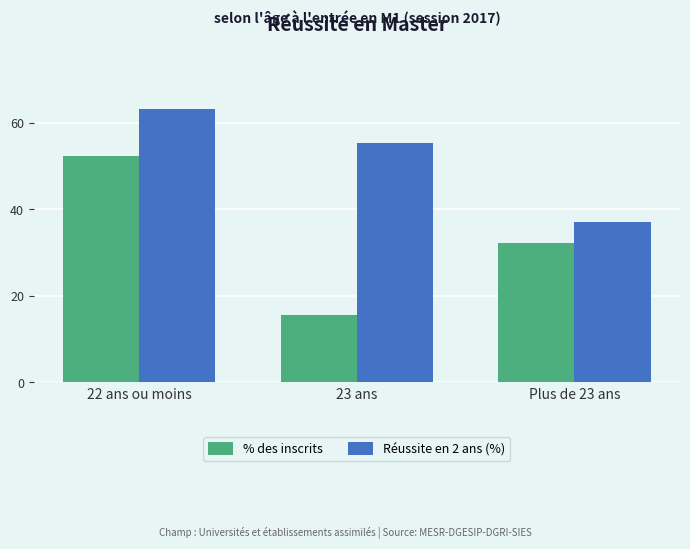

Reading left to right, extract all data points from this chart.

% des inscrits: 52.3	15.5	32.2
Réussite en 2 ans (%): 63.2	55.4	37.1